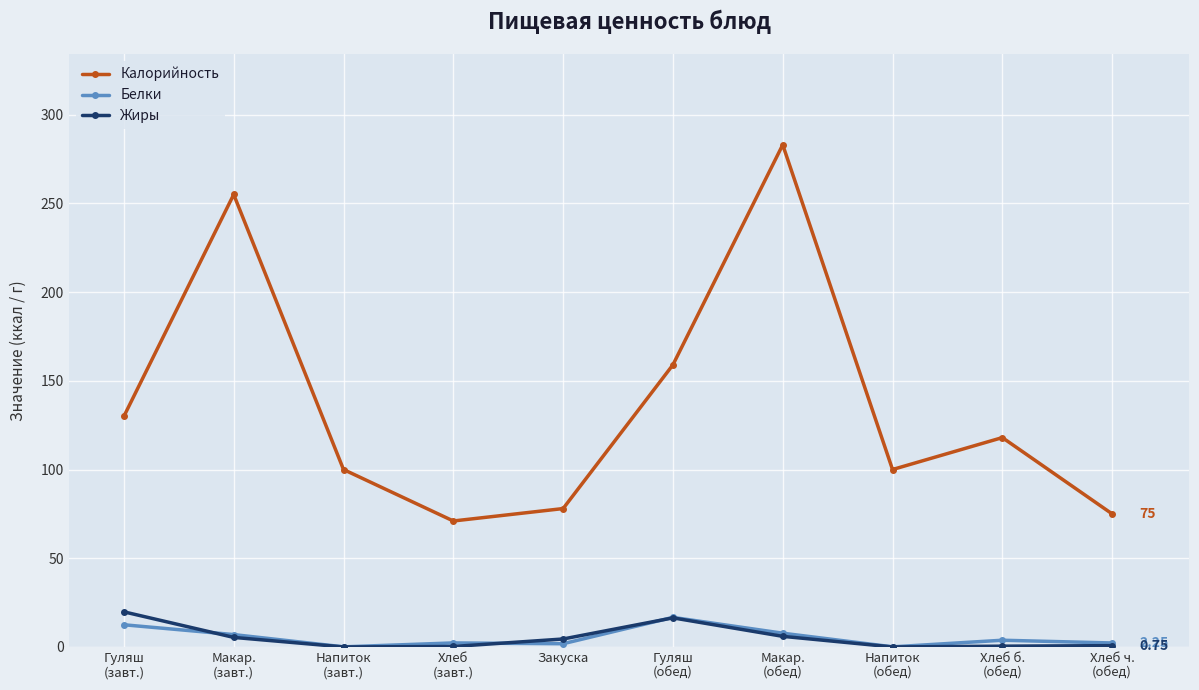

What is the difference between the Белки values at Хлеб ч.
(обед) and Напиток
(завт.)?

2.2